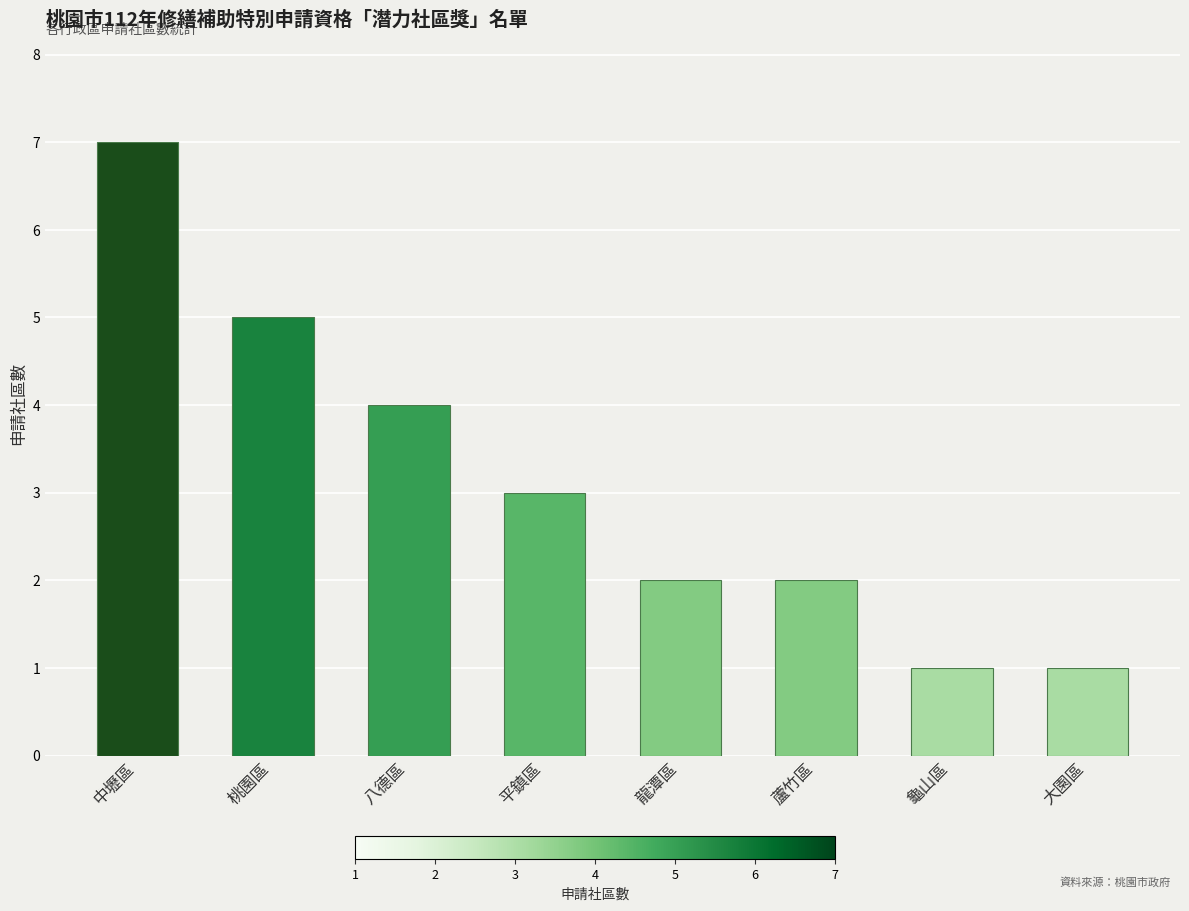

What is the smallest value displayed?

1